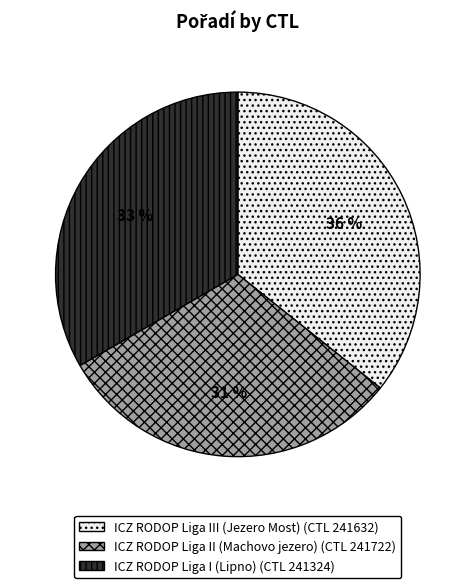

To the nearest percent, what is the difference between the largest and smallest slice percentages?

5%